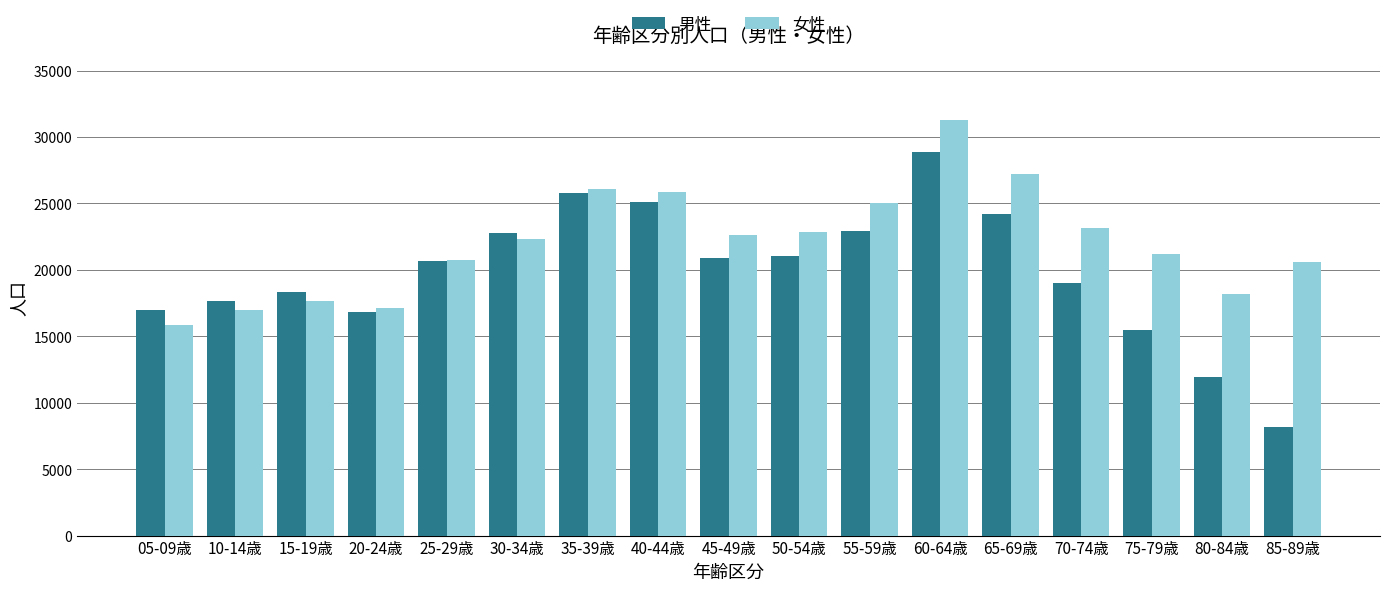

How many series are shown in this chart?

2